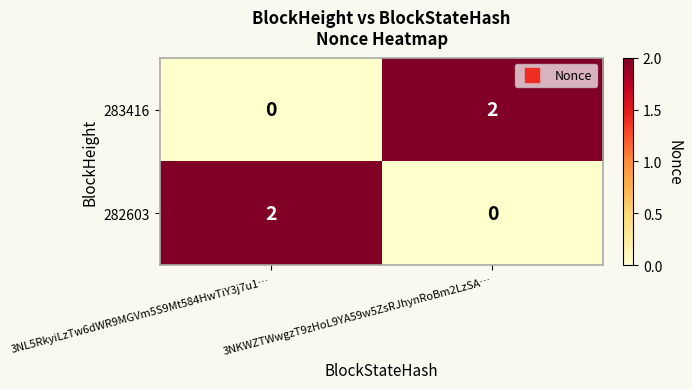

Count the number of data series in this chart.

2